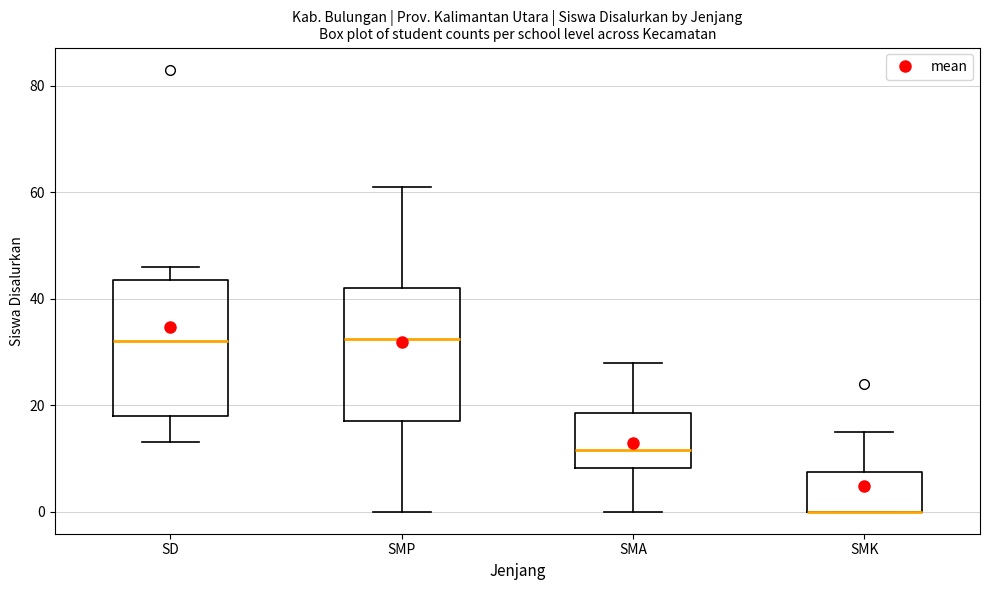

Where is the lower edge of the box for SD on the y-axis? The values are not printed on the chart, so give them approximately, as read against the axis.

18